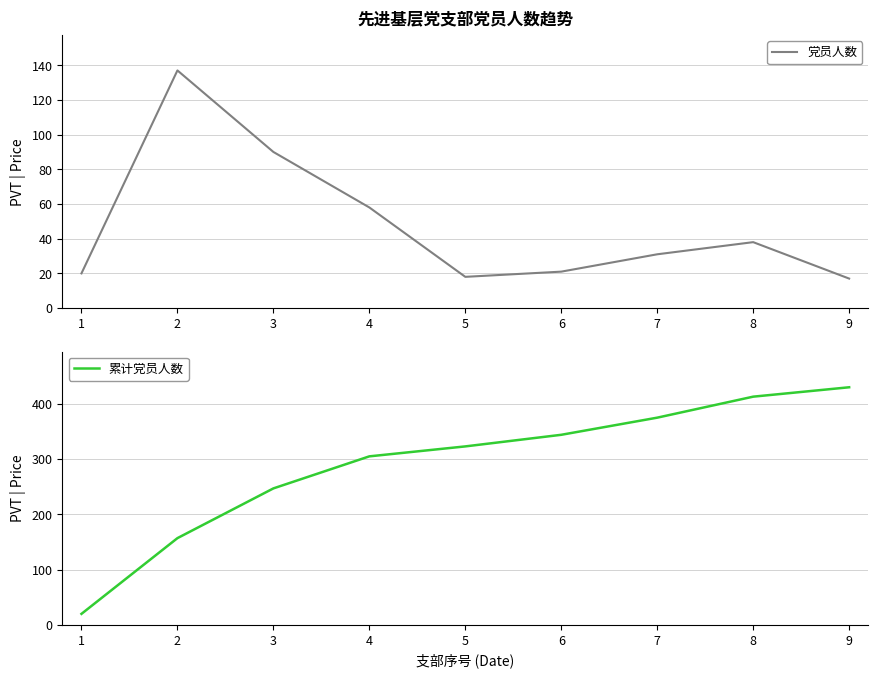

List the series in order of their overall mean, lowest first.

党员人数, 累计党员人数